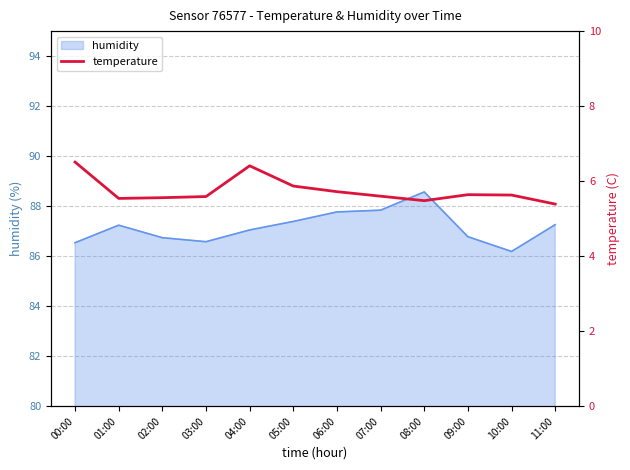

What is the average value?

5.7